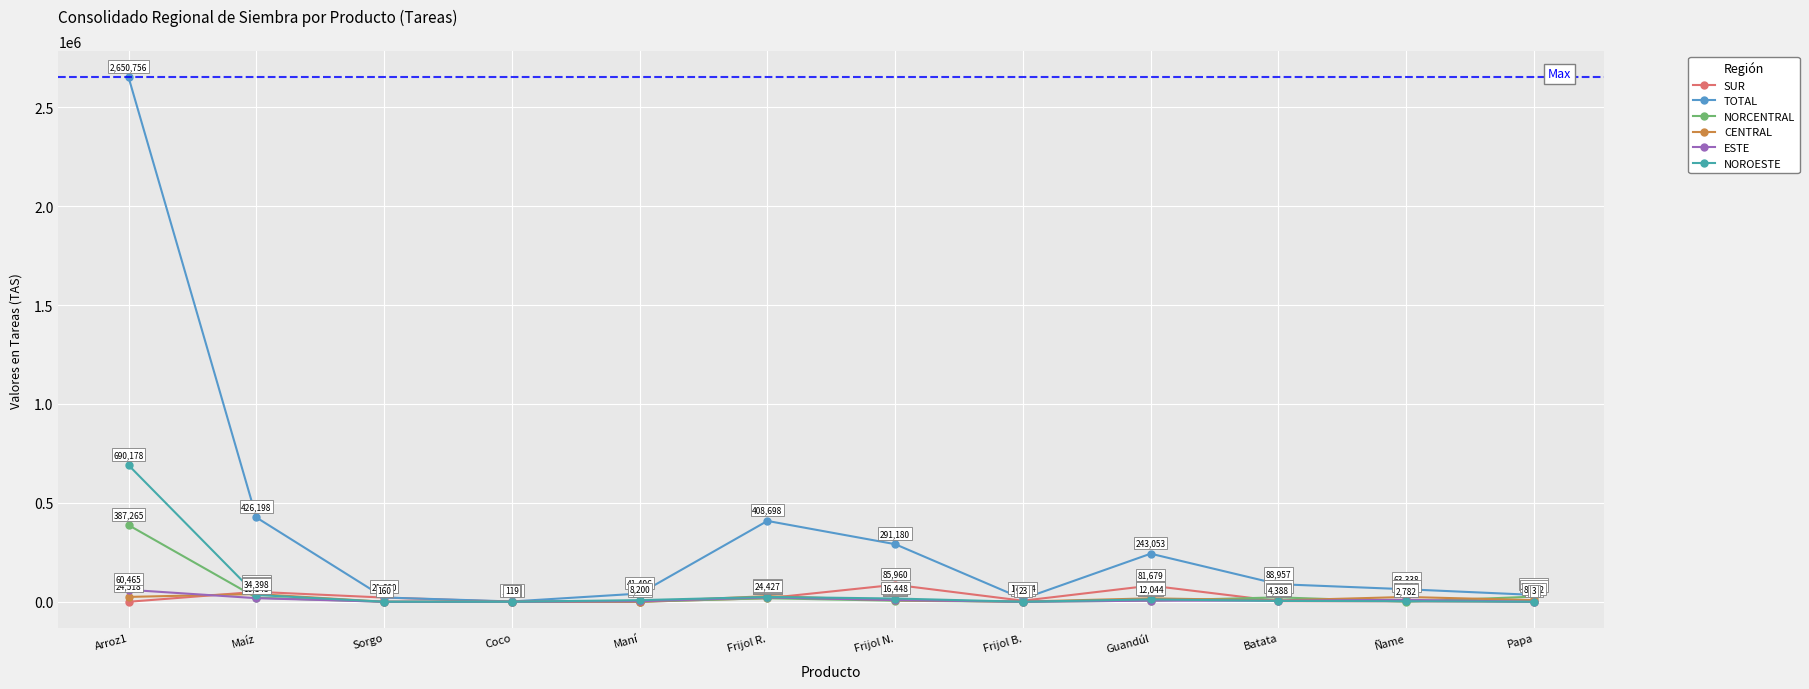

Which series has the largest range (max minus min)?

TOTAL